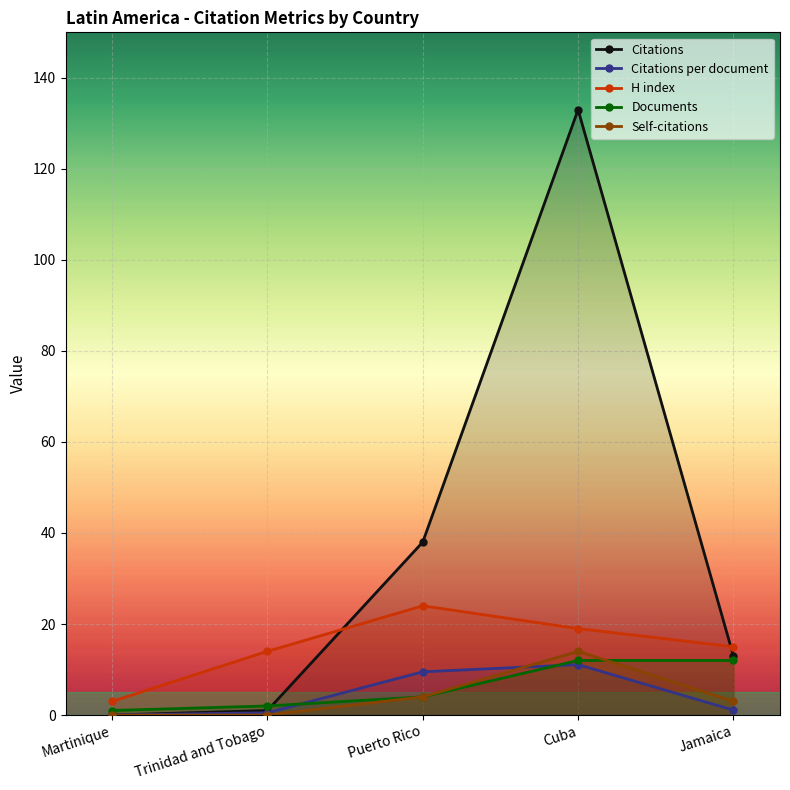

At which category does Citations reach its first local peak?

Cuba